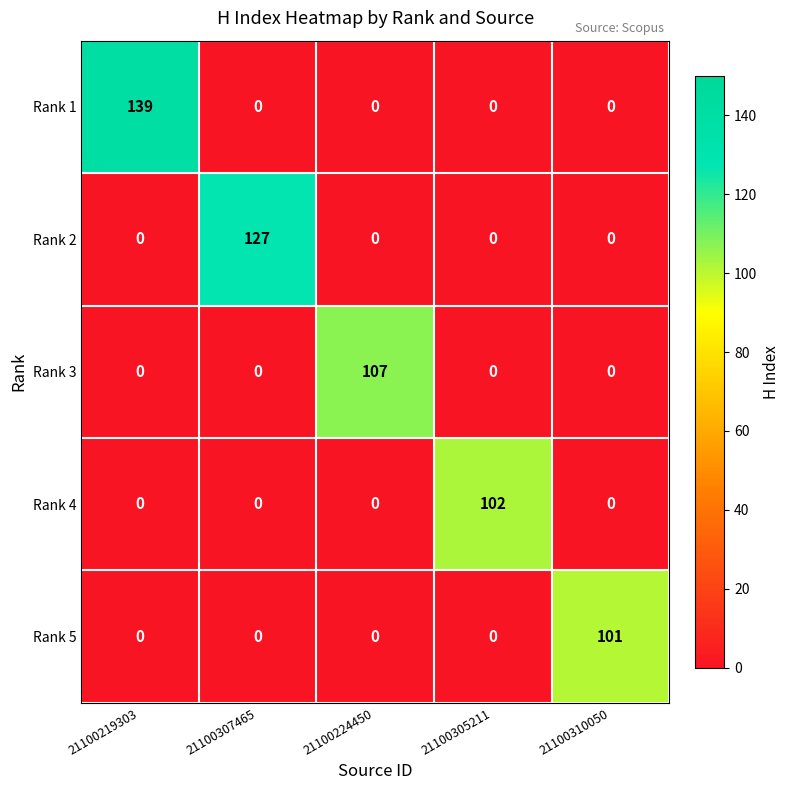

How many data points in Rank 4 are above 0?

1